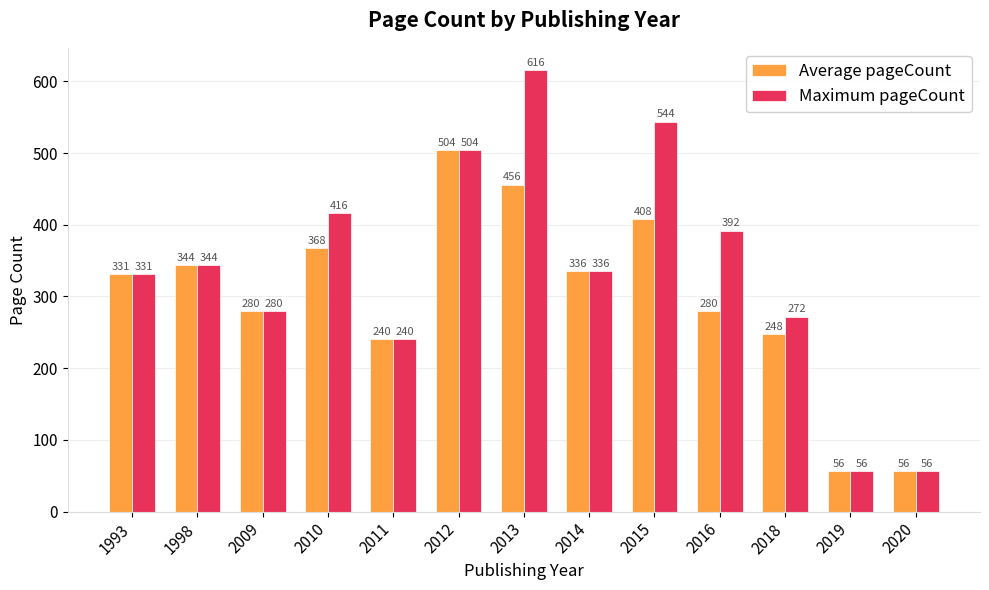

At which category is the sum across all series the highest?

2013